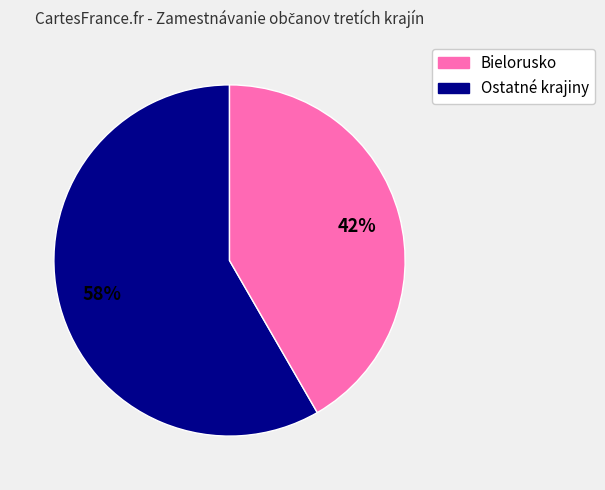

Is there any slice that represents more than half of the pie?

Yes